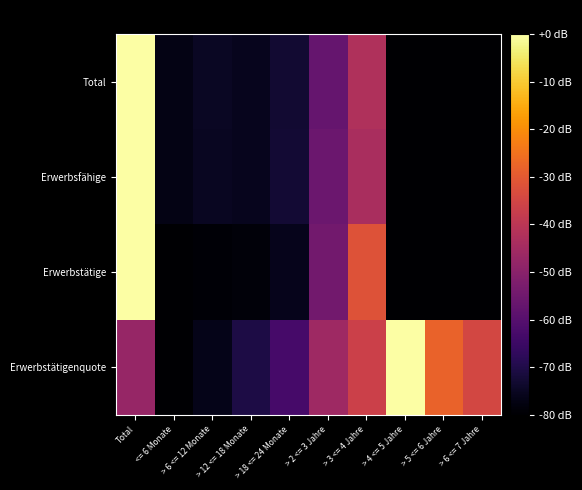

Between > 12 <= 18 Monate and > 3 <= 4 Jahre, which series saw the biggest shift?

Erwerbstätige